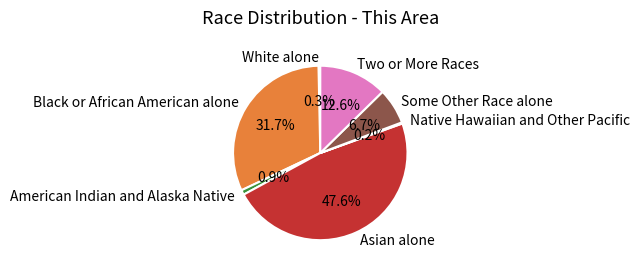

What is the ratio of the value at Asian alone to the value at American Indian and Alaska Native?

53.6